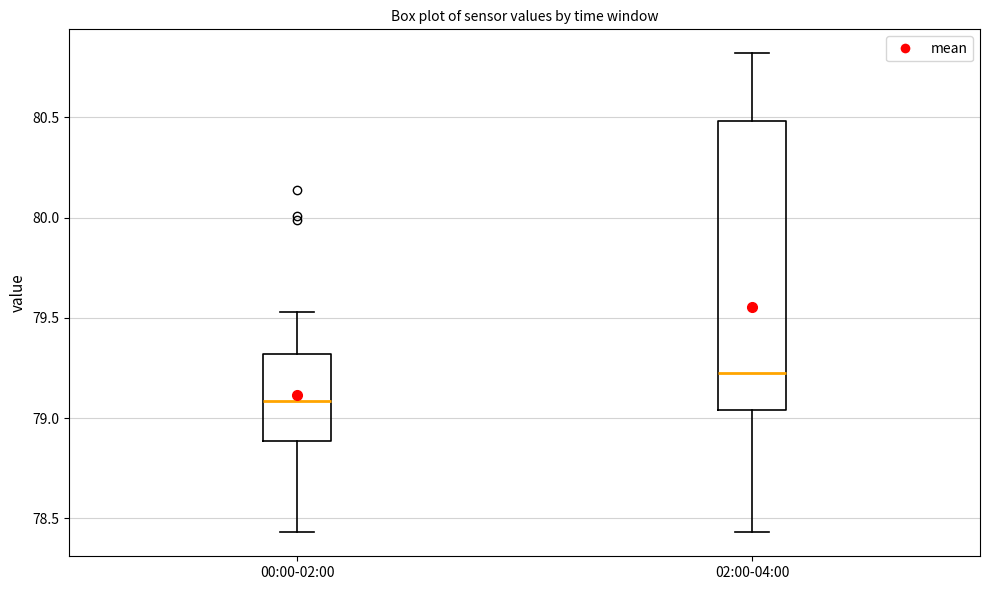

Where does the upper whisker of the box for 02:00-04:00 end on the y-axis? The values are not printed on the chart, so give them approximately, as read against the axis.

80.80